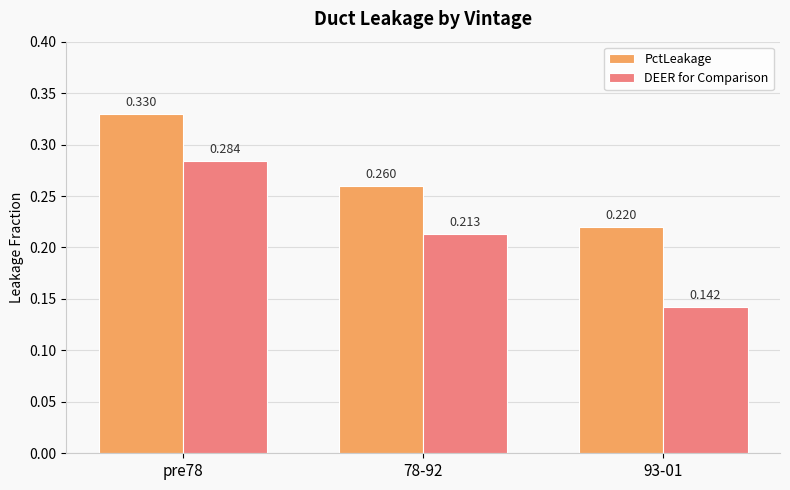

What are all the series names shown in the legend?

PctLeakage, DEER for Comparison